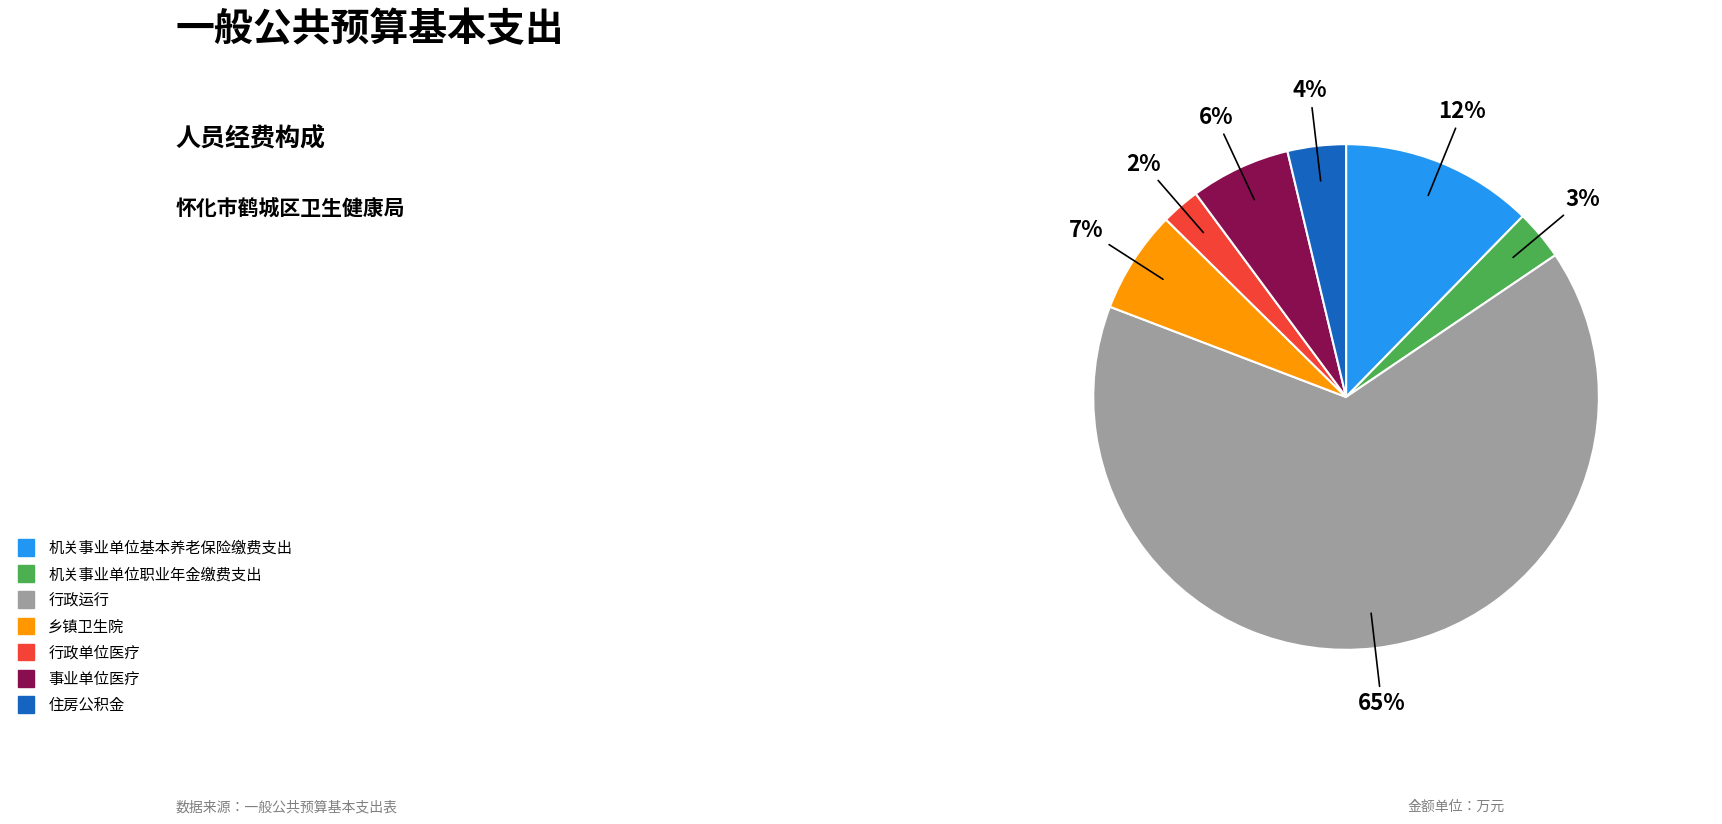

How many segments does this pie chart have?

7